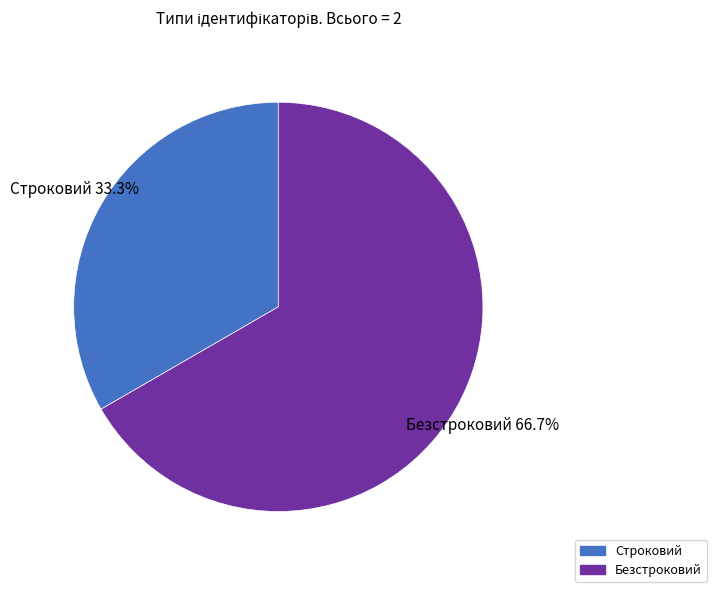

To the nearest percent, what is the difference between the largest and smallest slice percentages?

33%